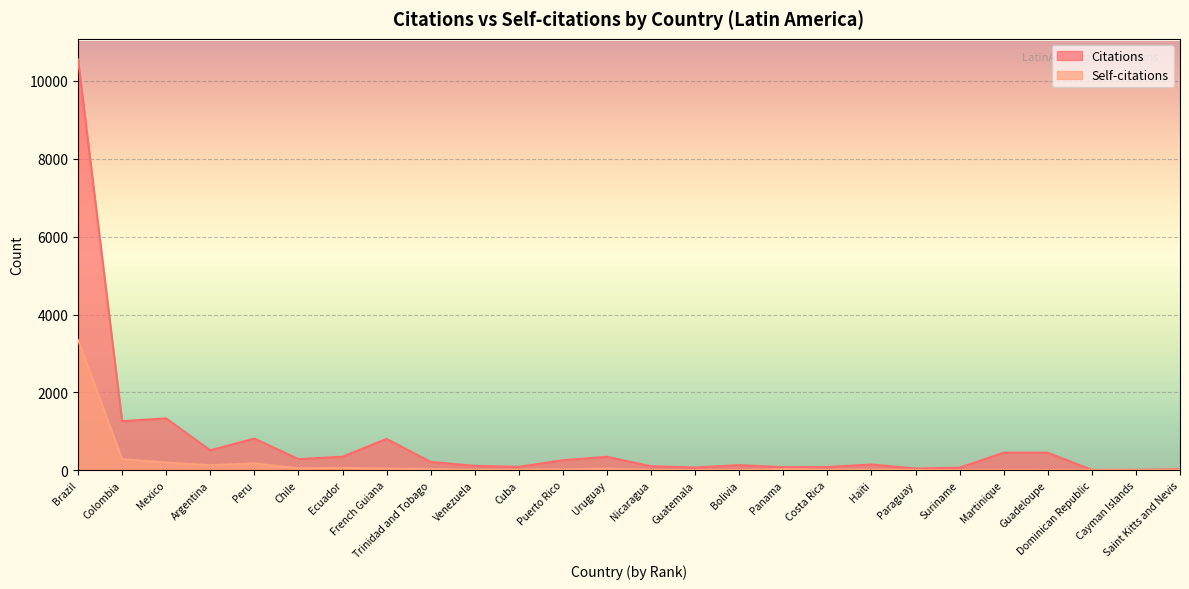

True or false: Self-citations and Citations cross at least once.

False